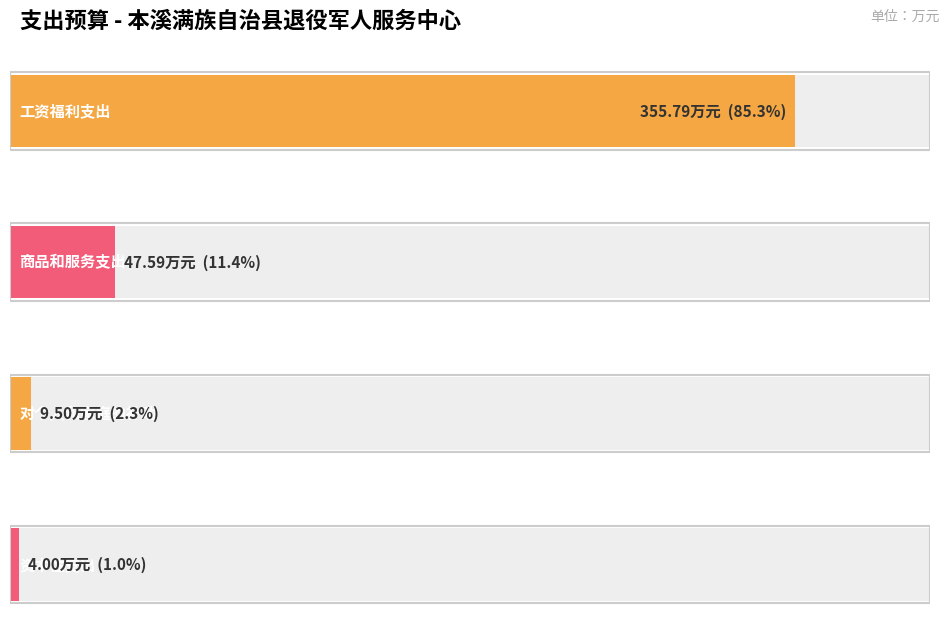

Rank the categories by value from lowest to highest.

资本性支出, 对个人和家庭的补助, 商品和服务支出, 工资福利支出